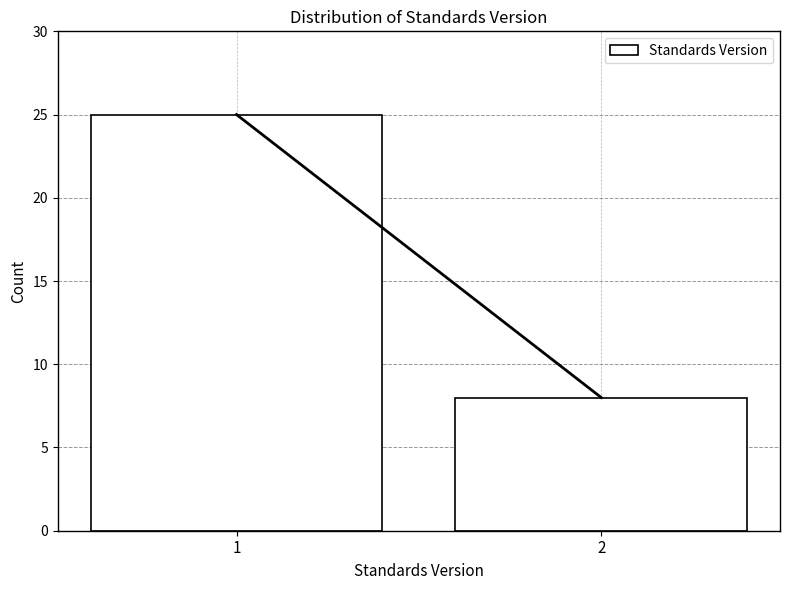

Reading left to right, what are all the values shown in this chart?

1=25	2=8